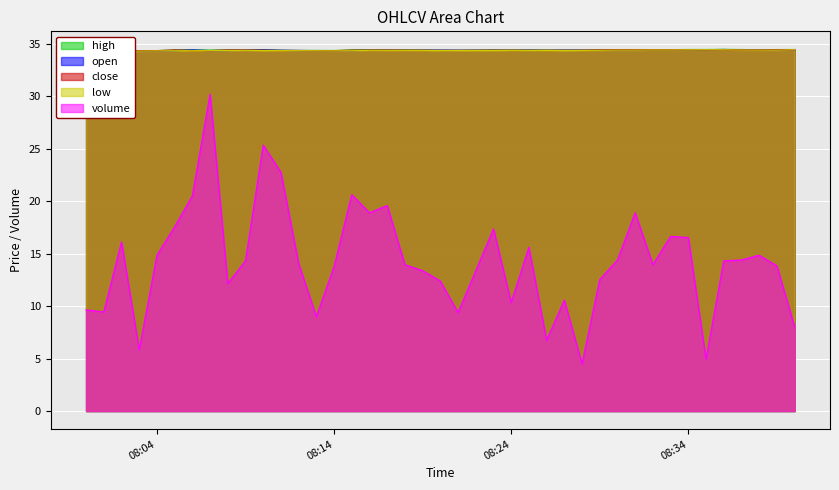

What is the highest value of the volume series?

30.2